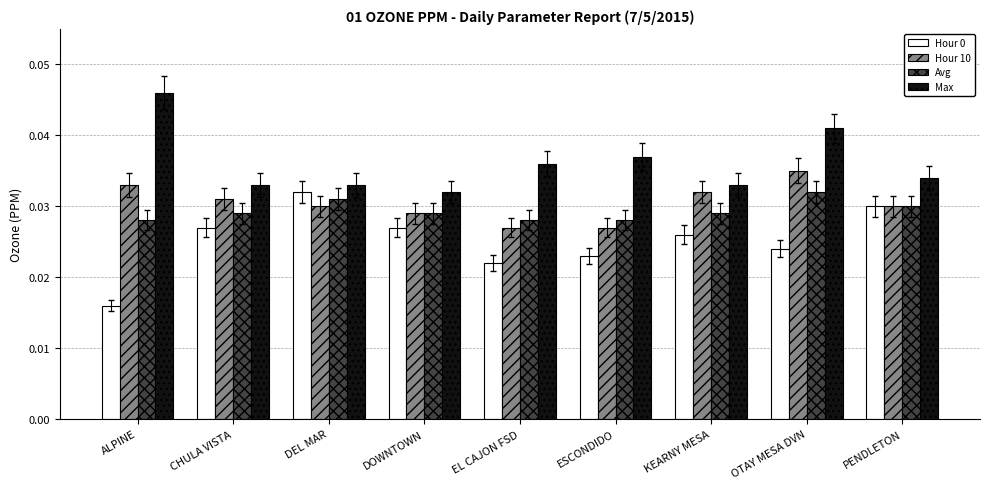

Count the Hour 0 values in the range 0 to 1.

9